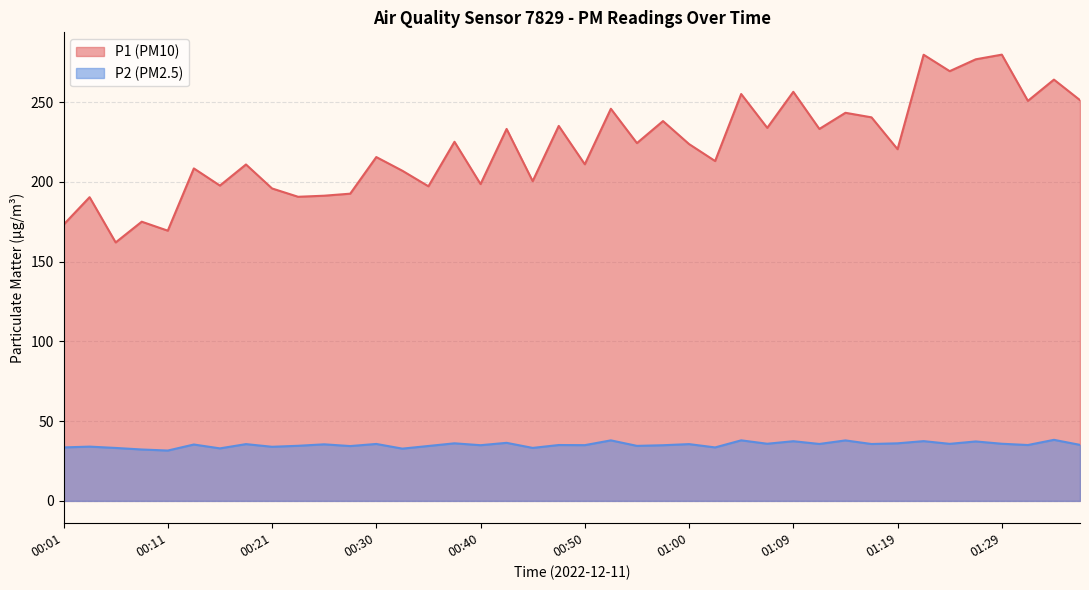

The value of P1 at 00:09 is 274.5. True or false?

False